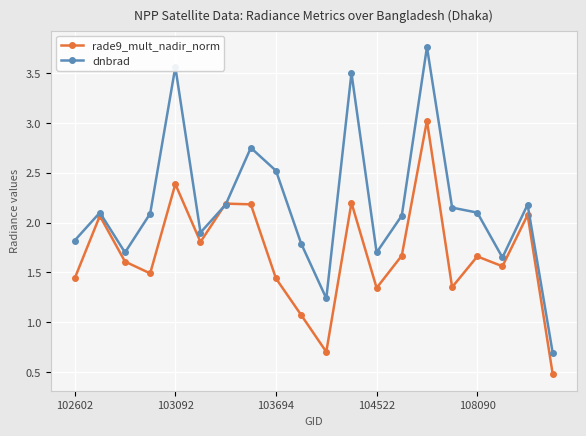

What is the minimum value shown in the chart?

0.5